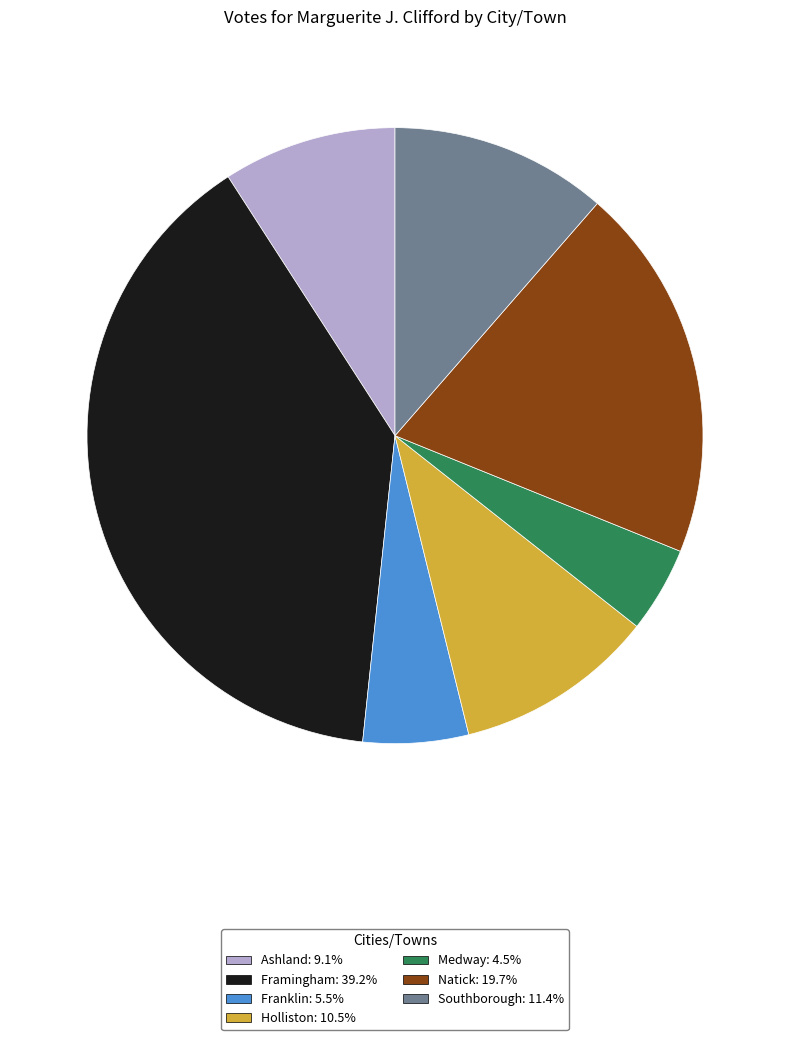

Is it true that Framingham is 39% of the pie?

True